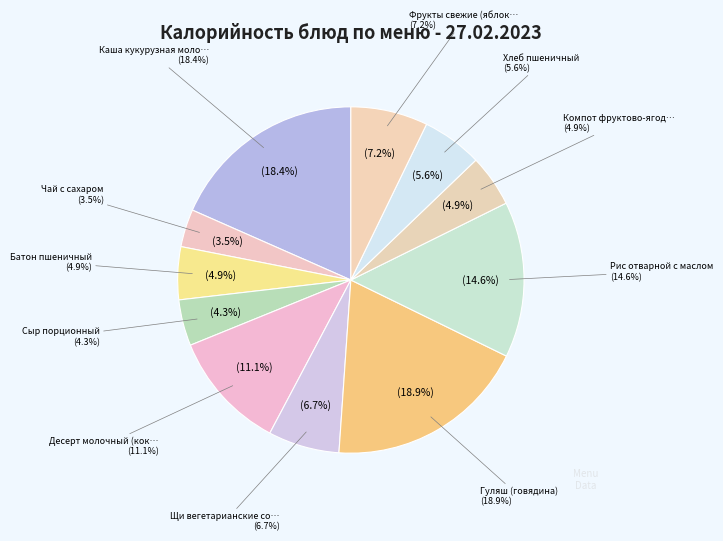

To the nearest percent, what is the difference between the Хлеб пшеничный and Фрукты свежие (яблоко) slice percentages?

2%